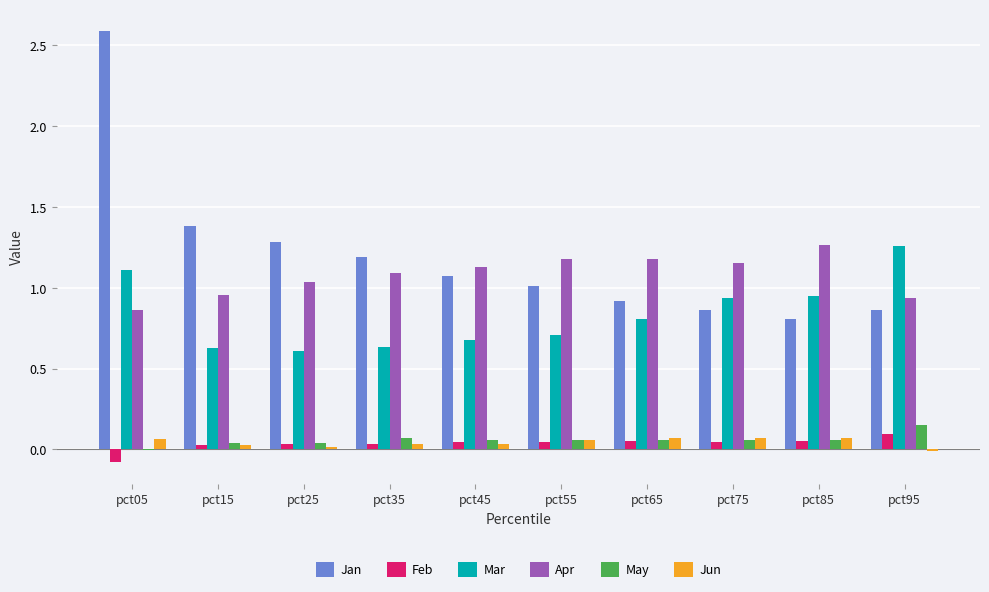

The Mar series shows 1.0 at pct15. True or false?

False